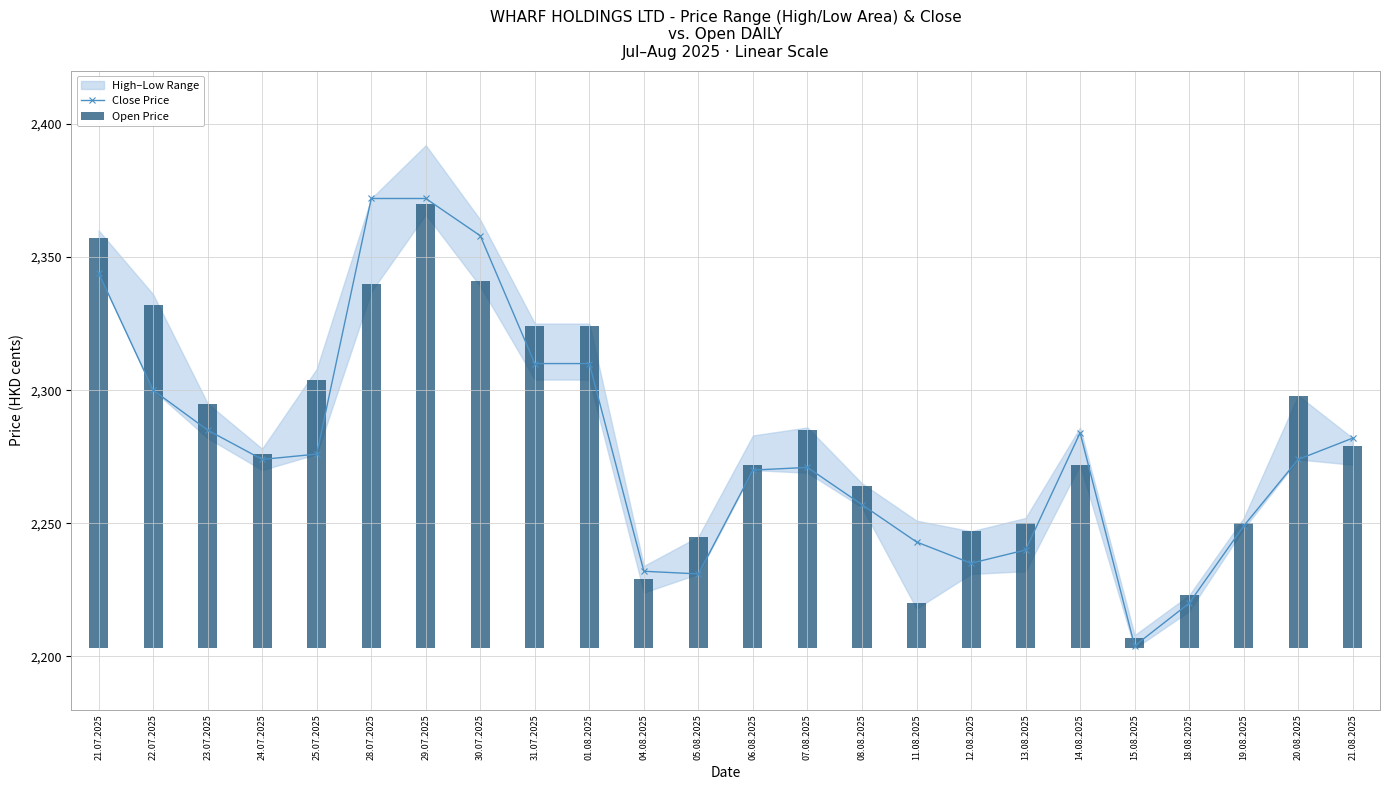

Read the Close Price value at 13.08.2025.

2240